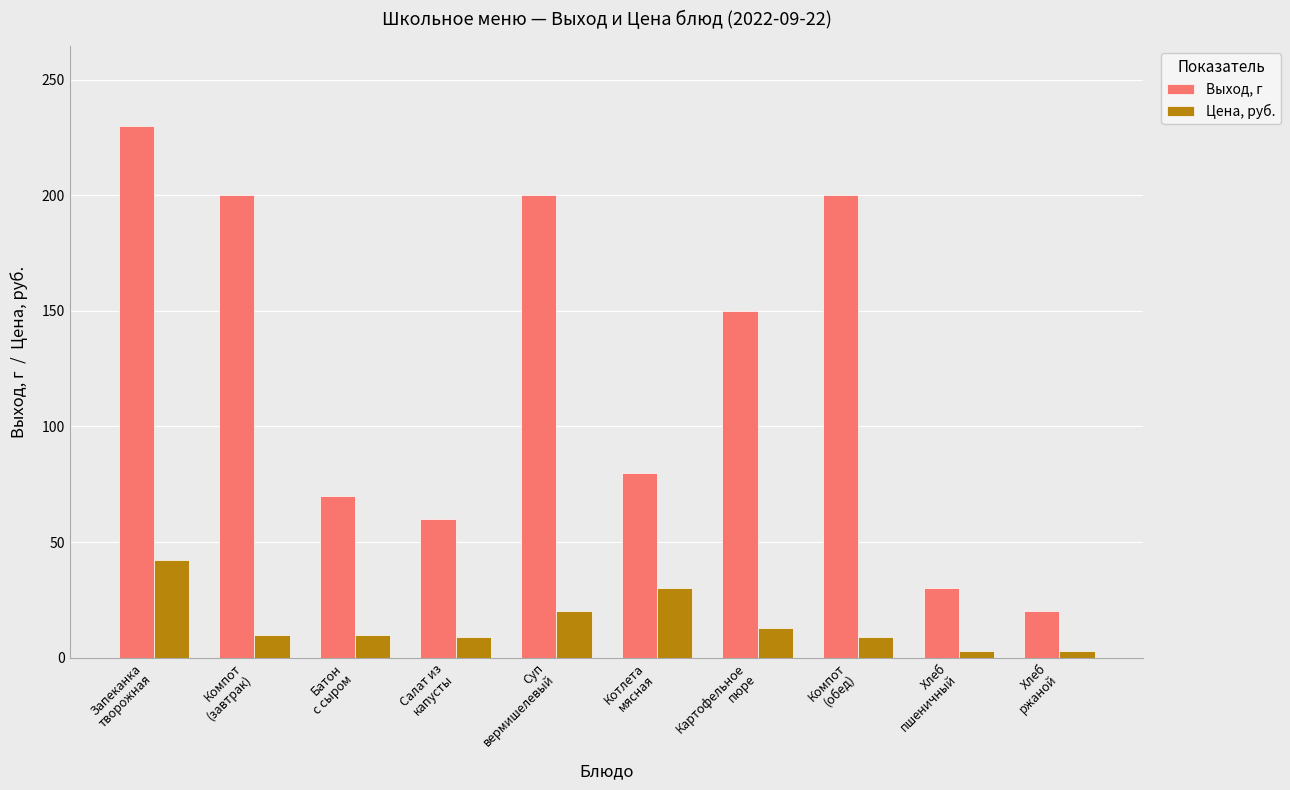

What is the difference between the maximum and minimum values in the Выход, г series?

210.0